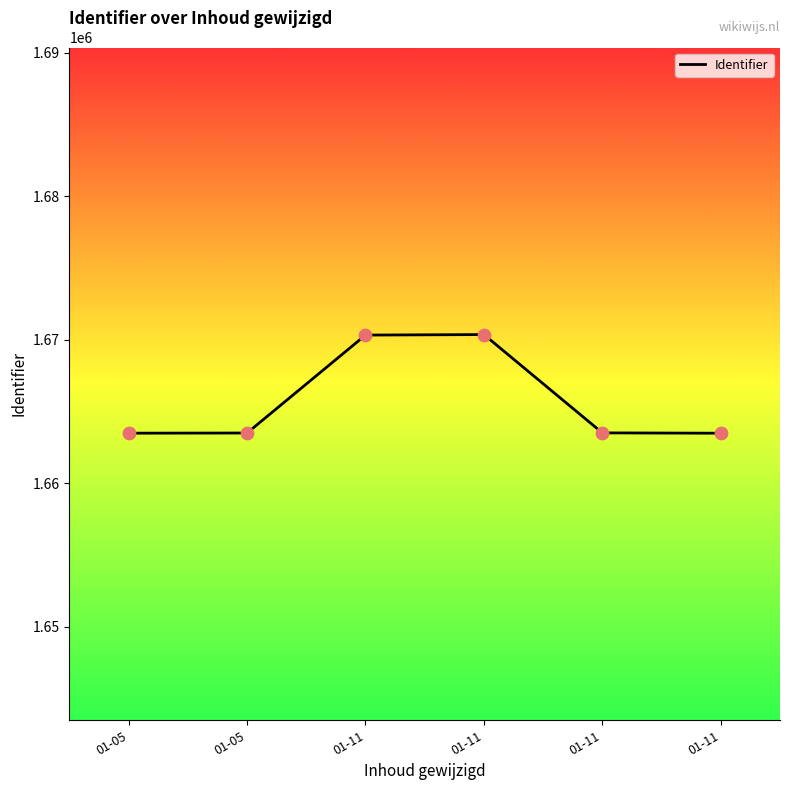

Approximately how many times larger is the value at 01-11 compared to 01-11?

1.0